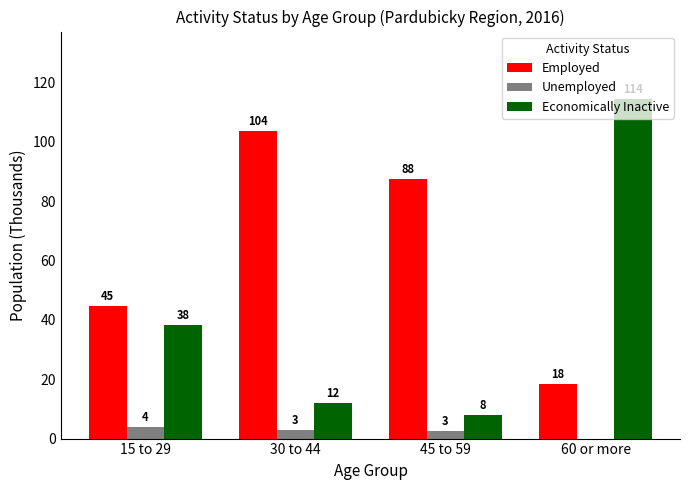

How many groups of bars are there?

4